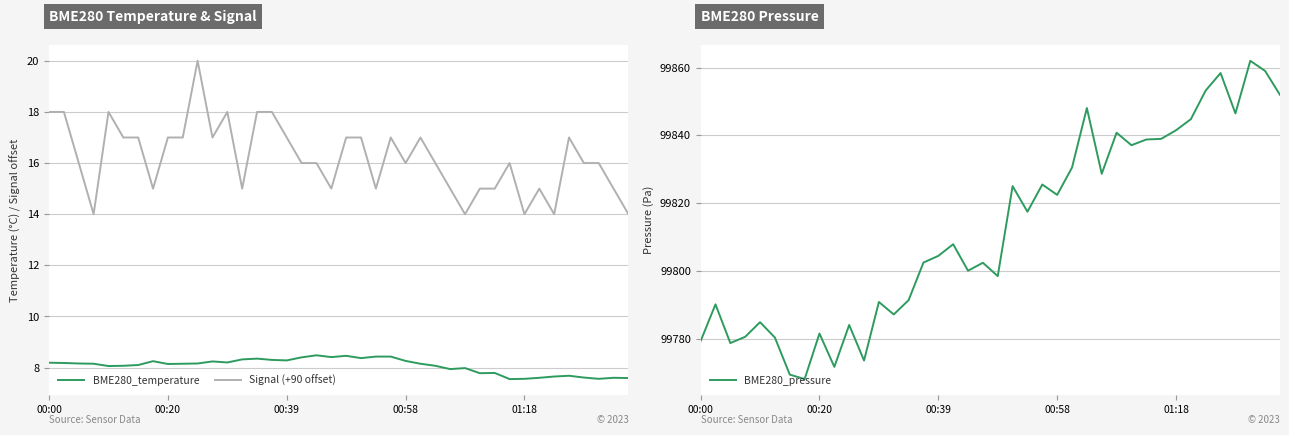

True or false: Signal (+90 offset) and BME280_temperature cross at least once.

False